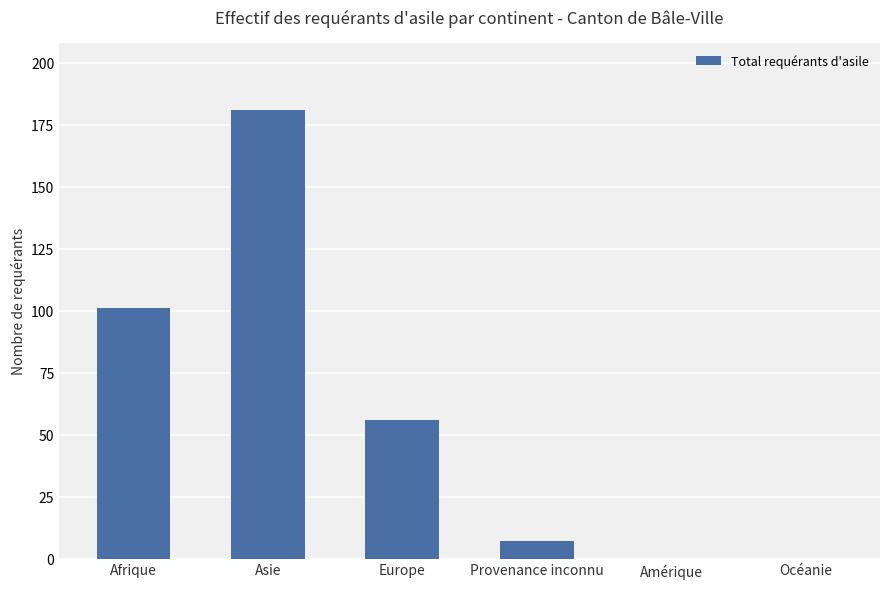

True or false: the data shows -118 at Océanie.

False